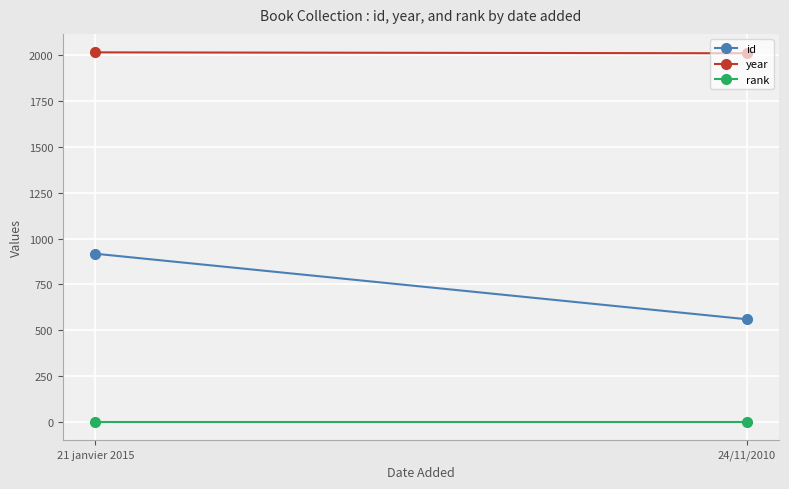

Rank the series by their average value, from highest to lowest.

year, id, rank